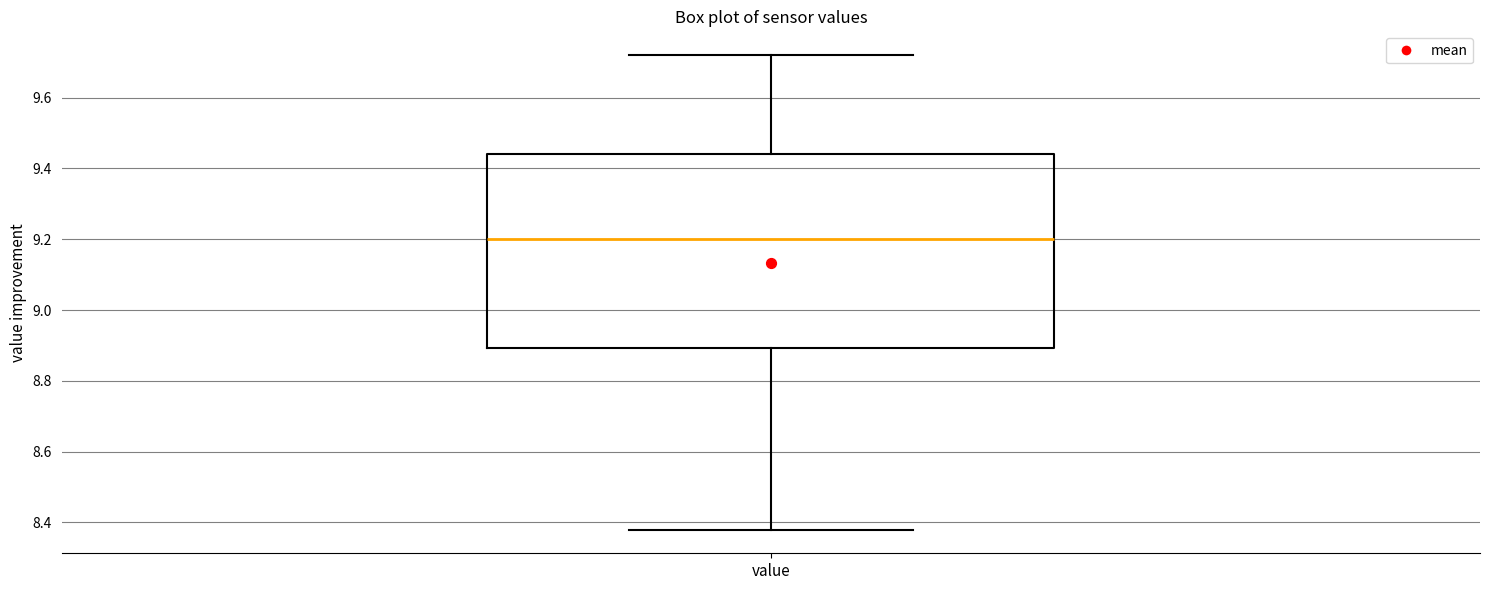

Read this box plot against the y-axis: the position of the median line, the range covered by the box, and the ends of both whiskers. The values are not printed on the chart, so give them approximately, as read against the axis.

median 9.20, box 8.90 to 9.44, whiskers 8.38 to 9.72